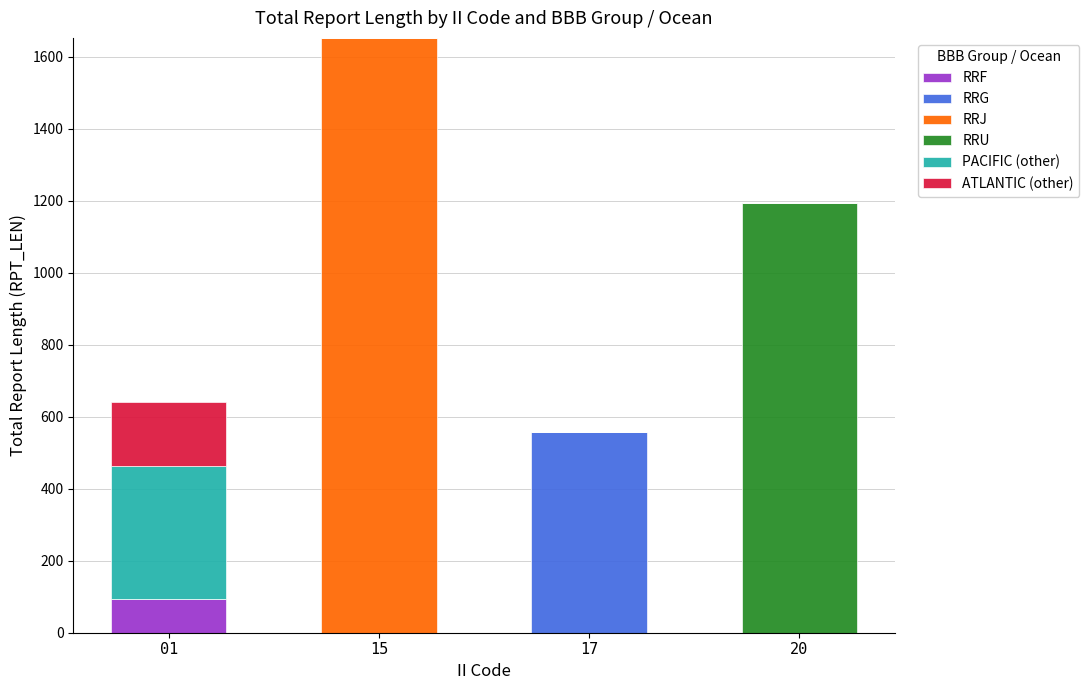

What is the total value across all series at 01?

640